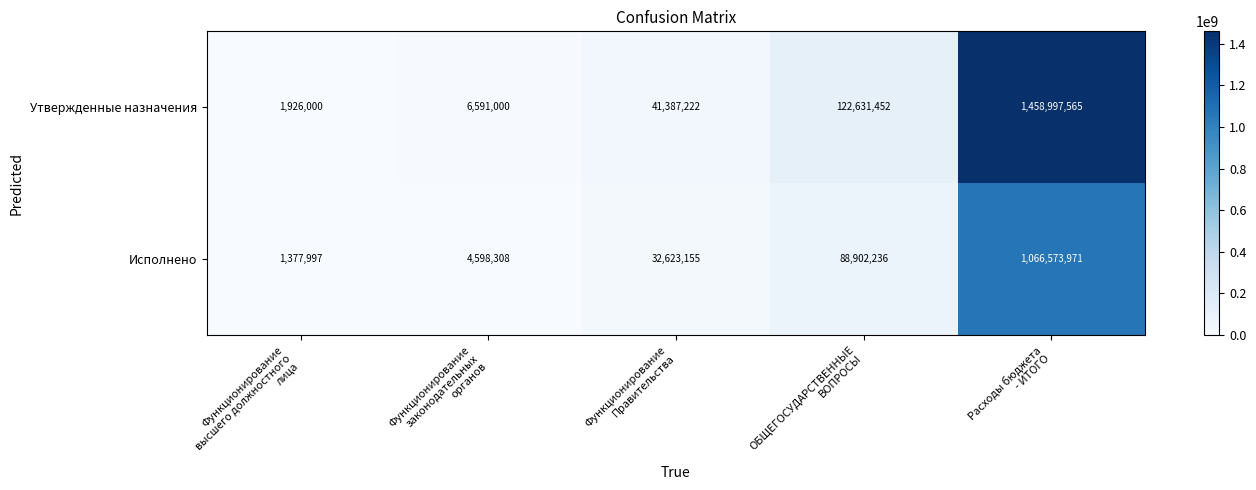

Which series has the largest total across all categories?

Утвержденные назначения